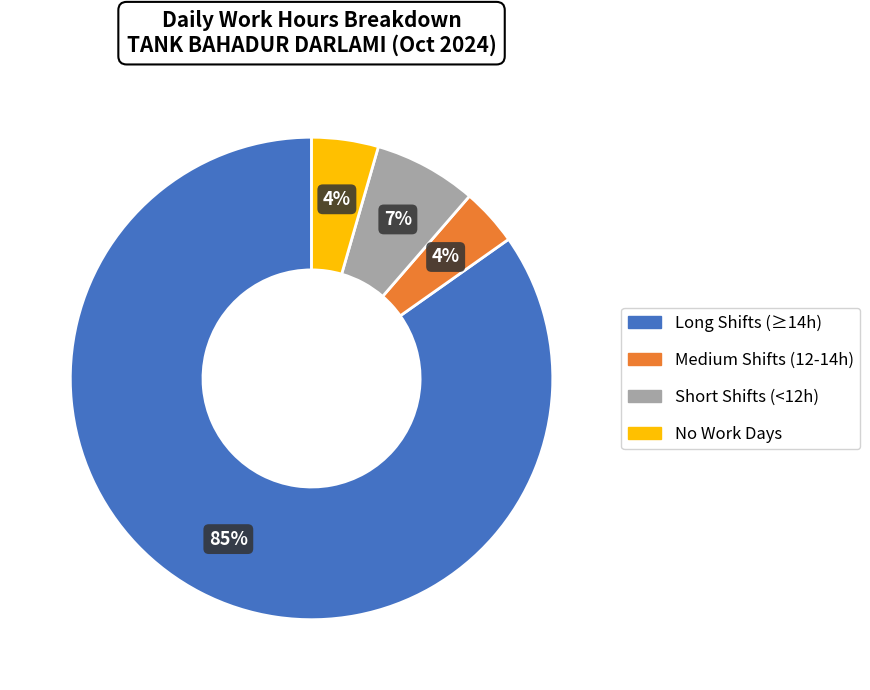

Is there any slice that represents more than half of the pie?

Yes